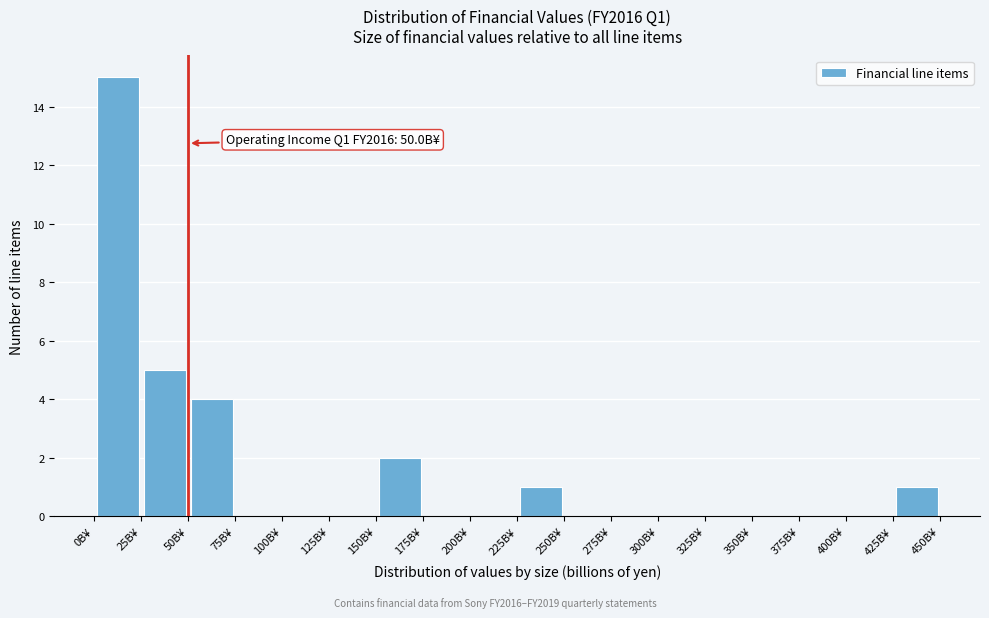

Which range on the x-axis has the tallest bar?

0 to 25